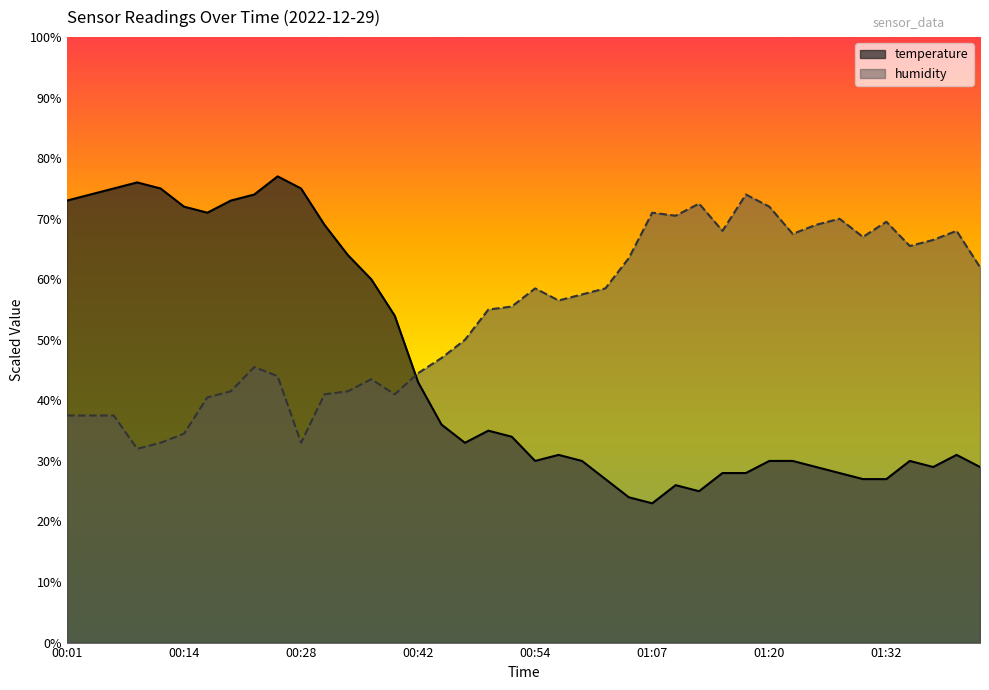

At which label does humidity first exceed 56?

00:54